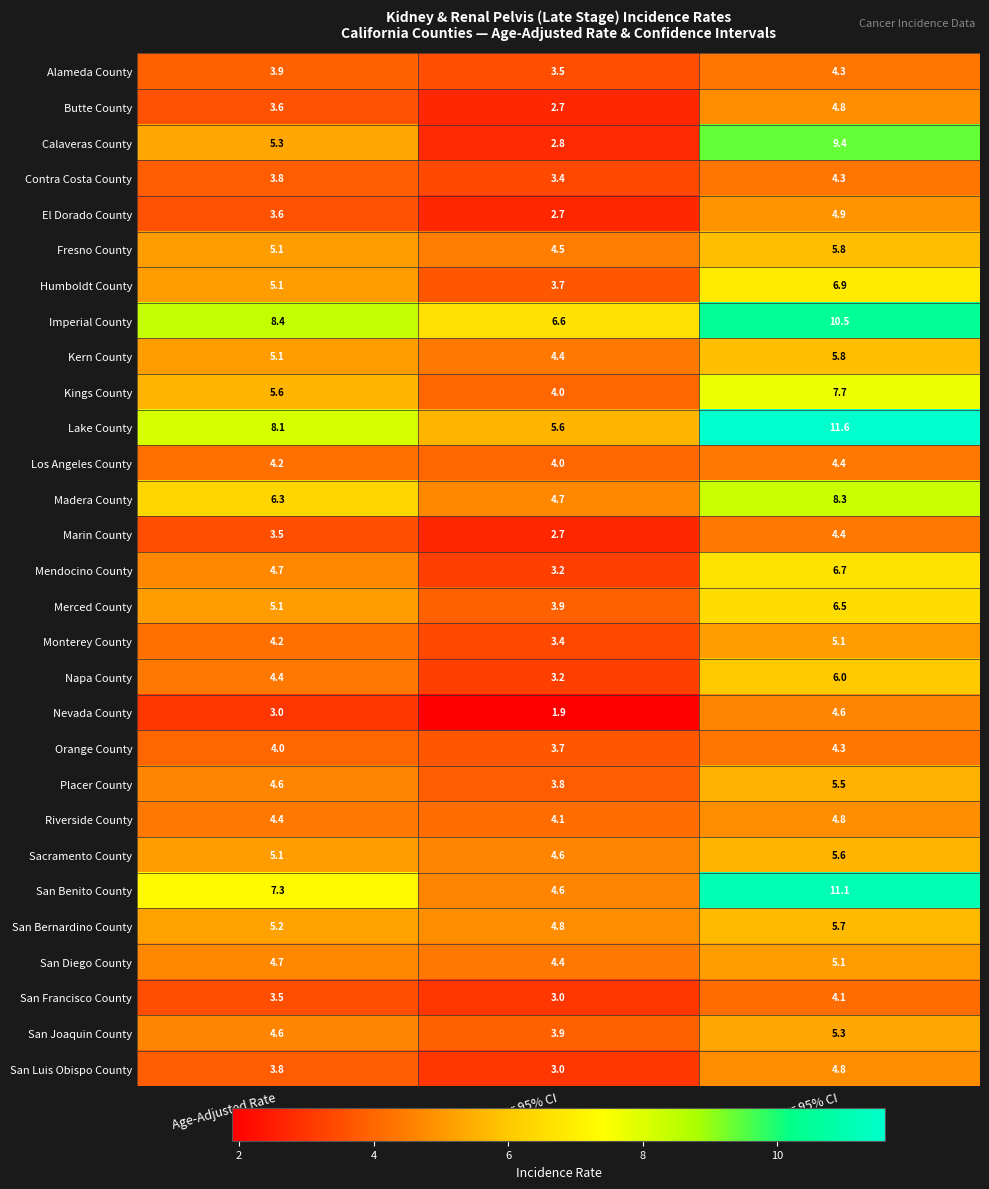

The Alameda County series shows 3.5 at Lower 95% CI. True or false?

True